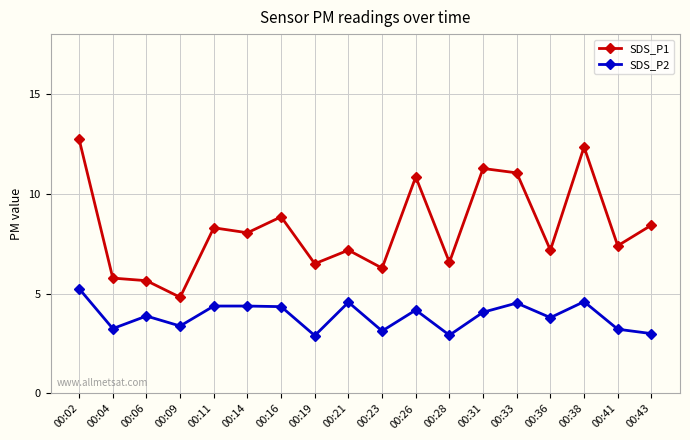

True or false: SDS_P2 and SDS_P1 intersect in this chart.

False